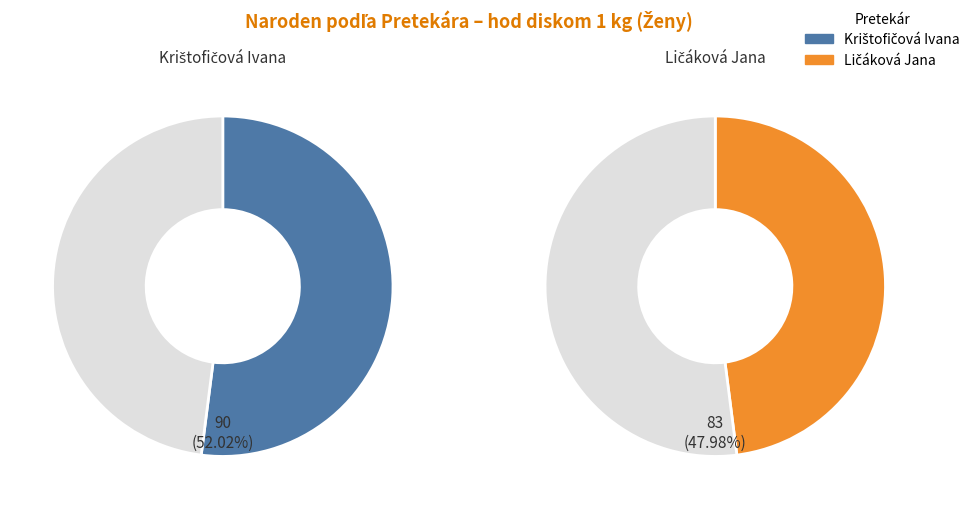

Which slice is the smallest?

Ličáková Jana